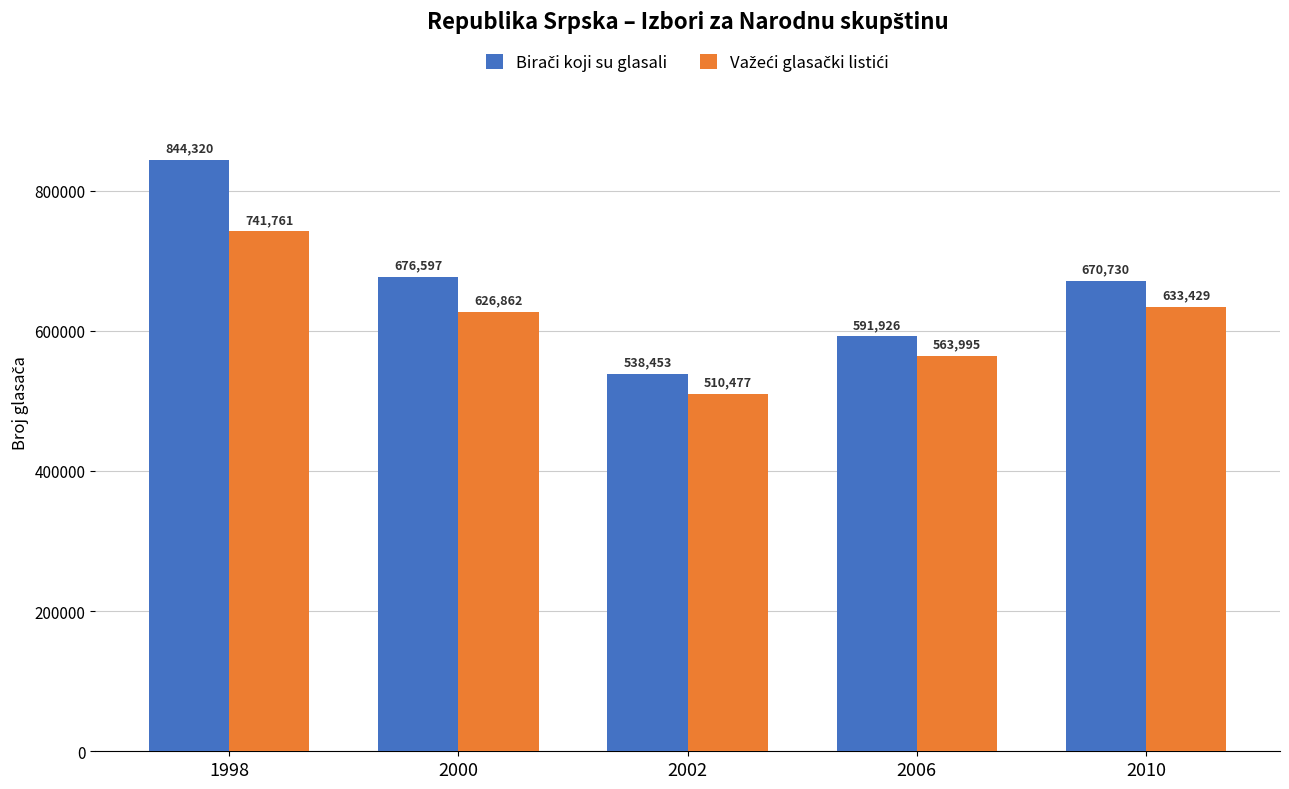

What is the difference between the highest and lowest values at 1998?

102559